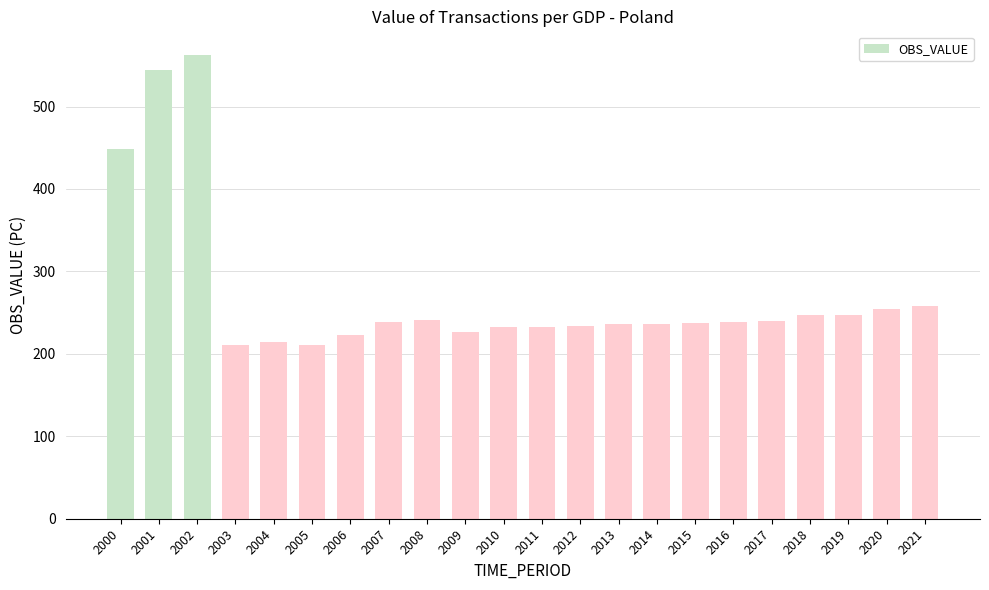

What is the greatest value displayed?

563.1